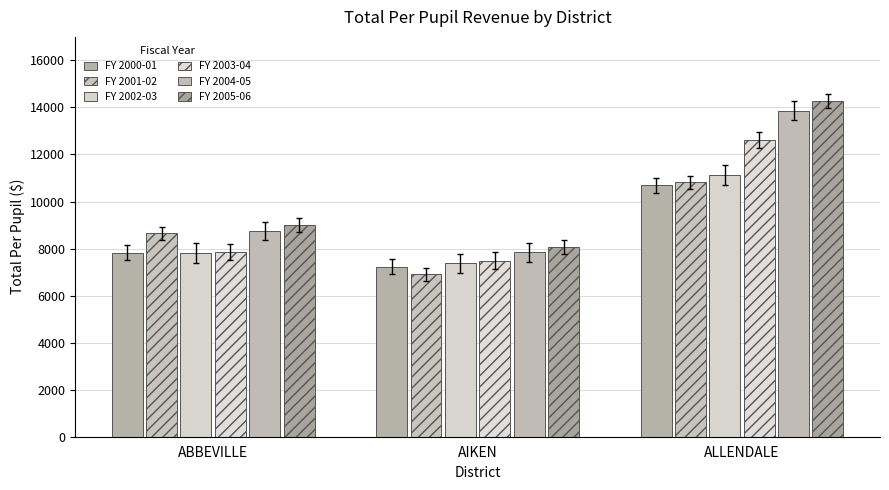

Reading left to right, extract all data points from this chart.

FY 2000-01: 7815.9	7223.6	10696.5
FY 2001-02: 8656.4	6910.6	10817.8
FY 2002-03: 7806.4	7372.8	11129.0
FY 2003-04: 7856.0	7490.7	12621.5
FY 2004-05: 8739.7	7834.1	13866.5
FY 2005-06: 8998.7	8069.3	14268.2